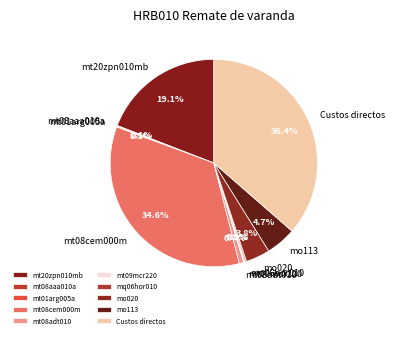

What is the largest slice in the pie chart?

Custos directos